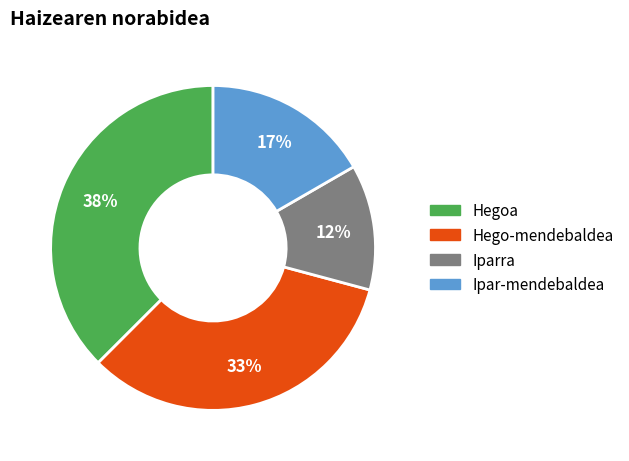

Count the number of slices in the pie.

4